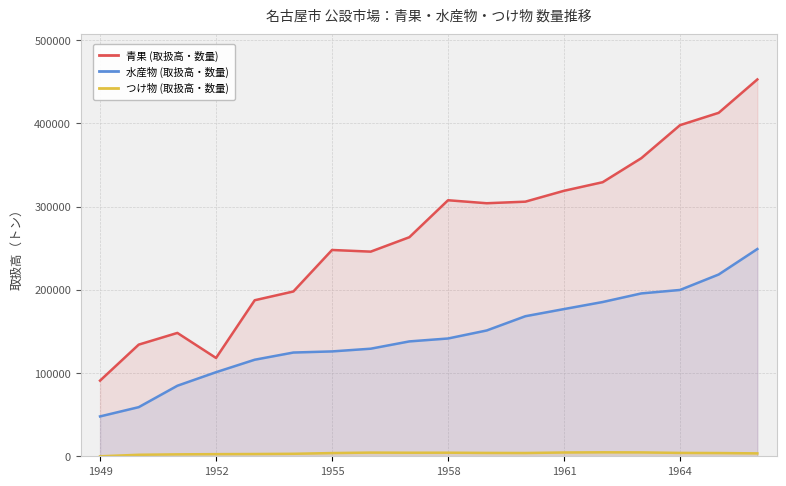

How many lines are shown in the chart?

3